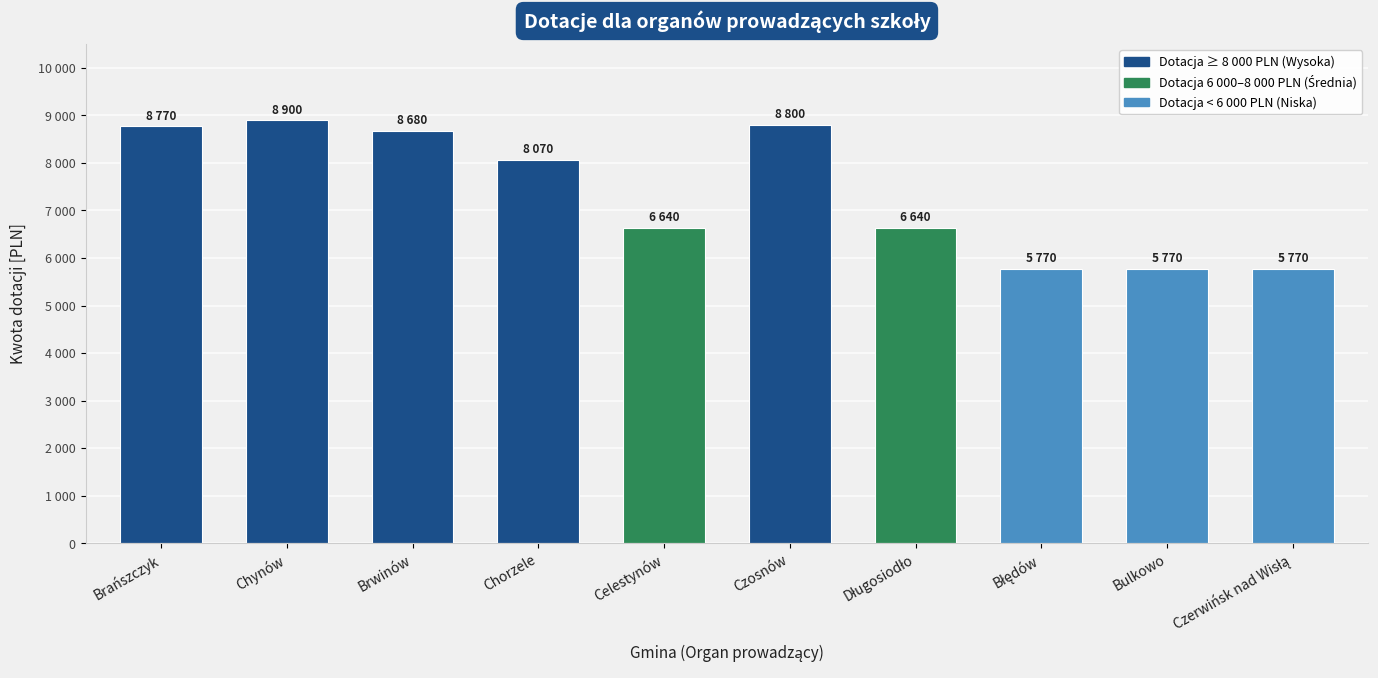

What is the label of the 1st bar from the left?

Brańszczyk